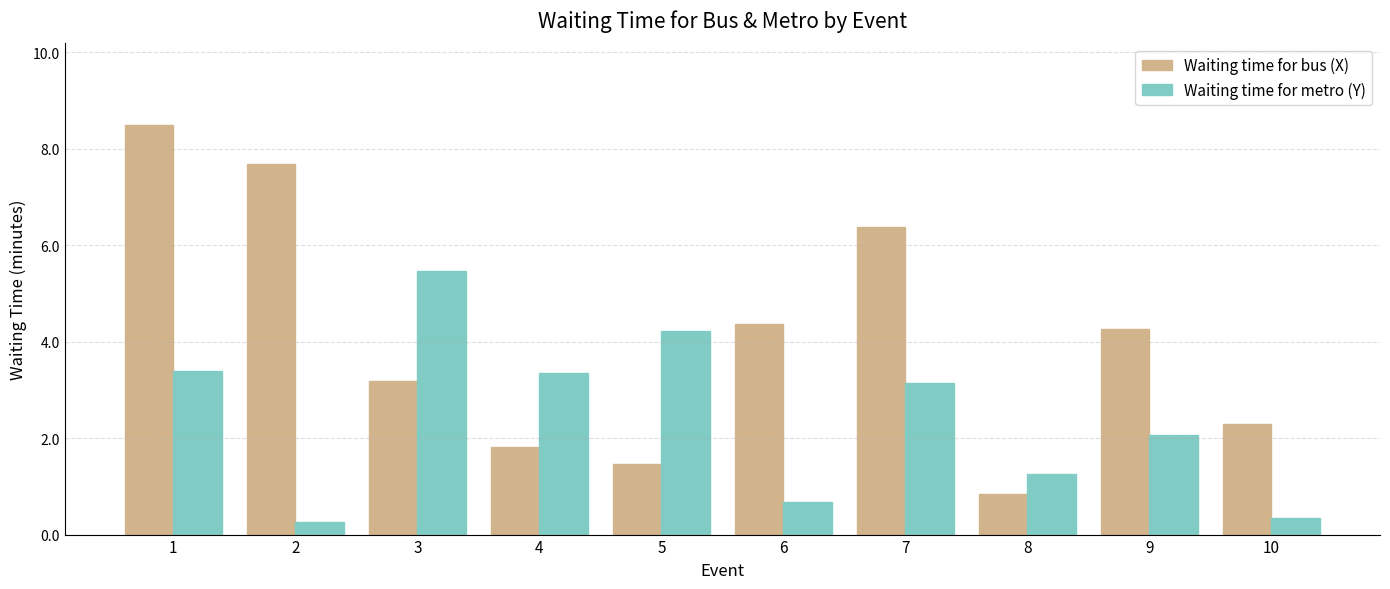

What is the difference between the maximum and minimum values in the Waiting time for metro (Y) series?

5.2